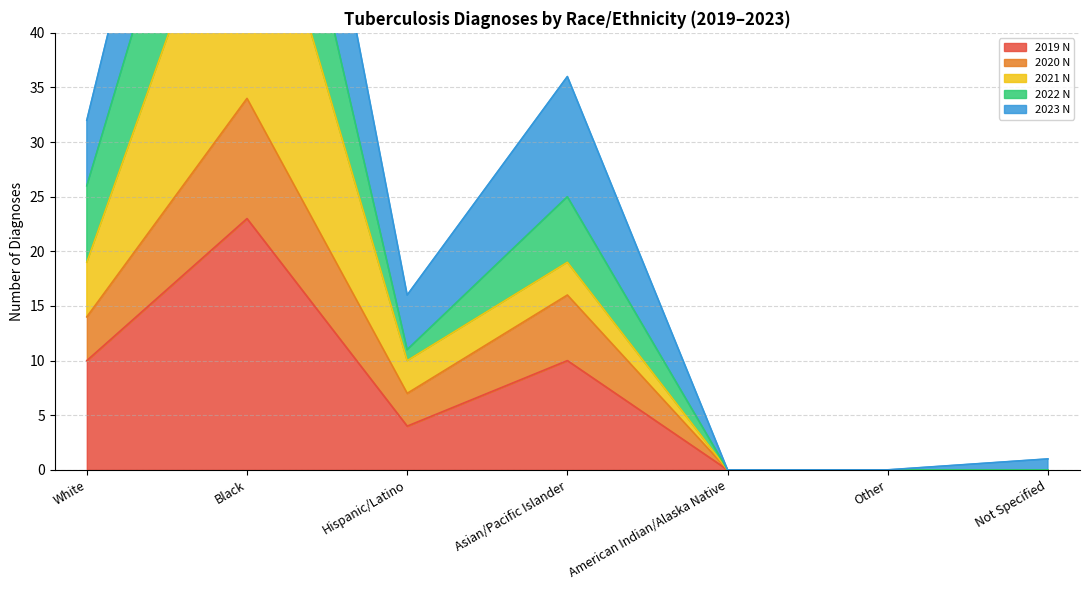

At which label does 2022 N reach its peak?

Black